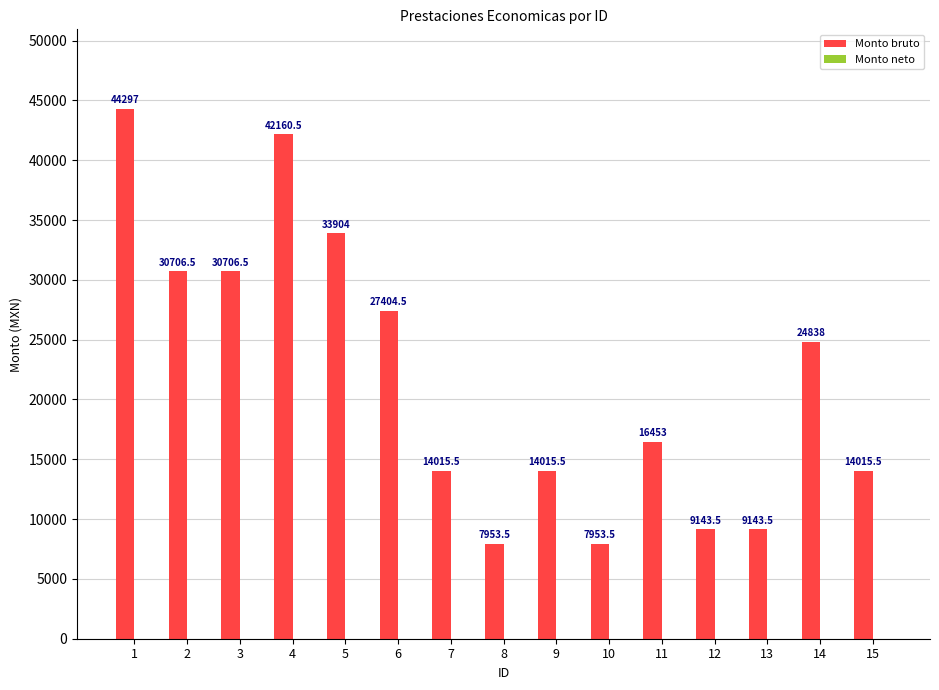

How many bars are there in total?

15